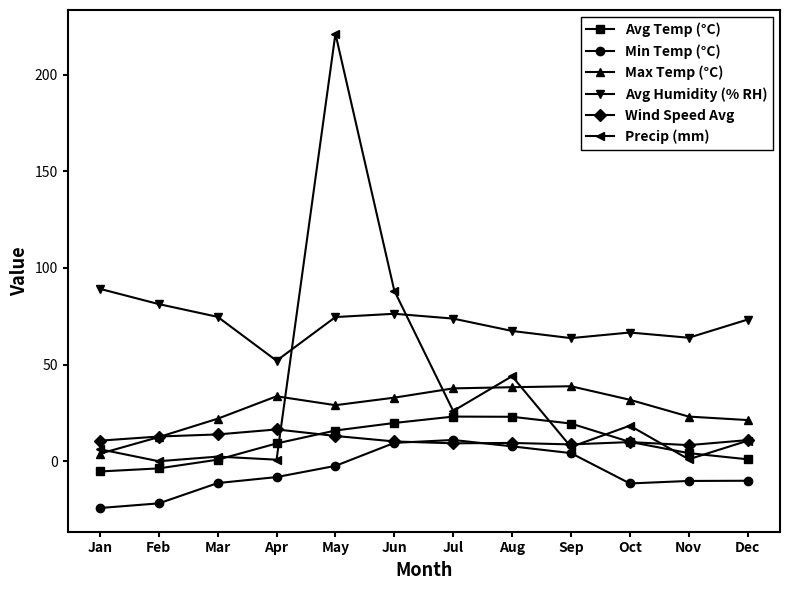

Where does the Max Temp (°C) series first go above 31?

Apr